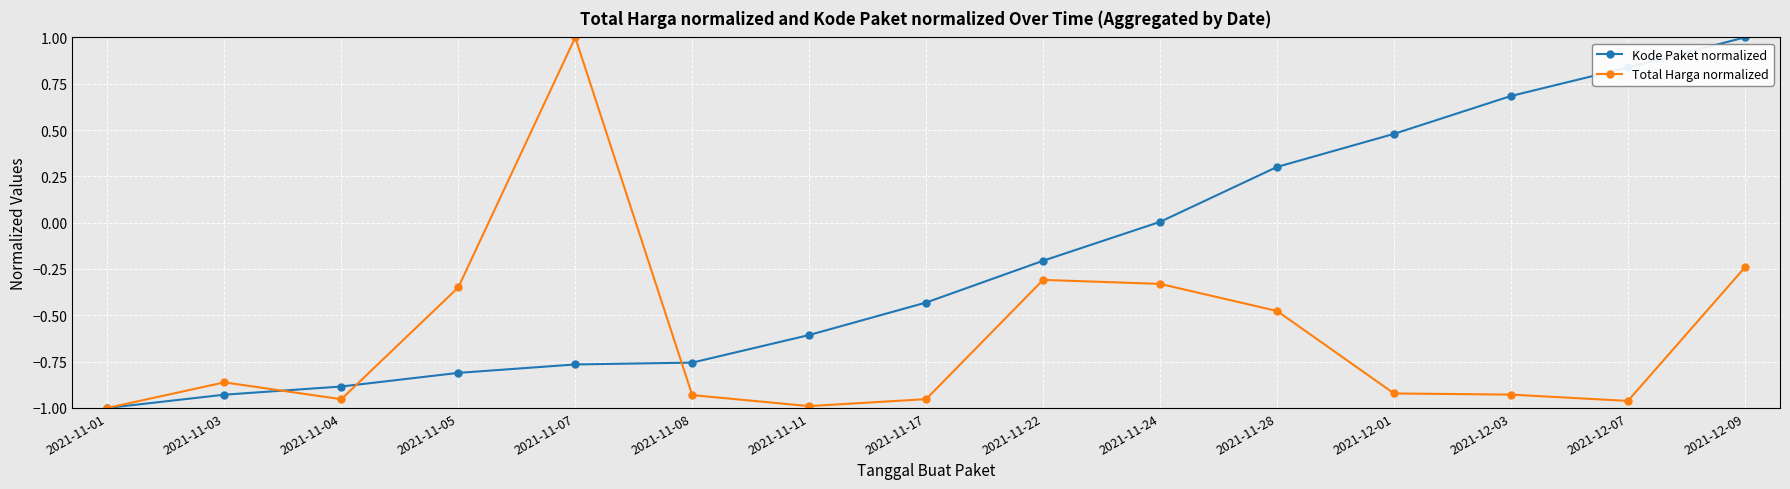

Between 2021-11-04 and 2021-11-07, which series saw the biggest shift?

Total Harga normalized